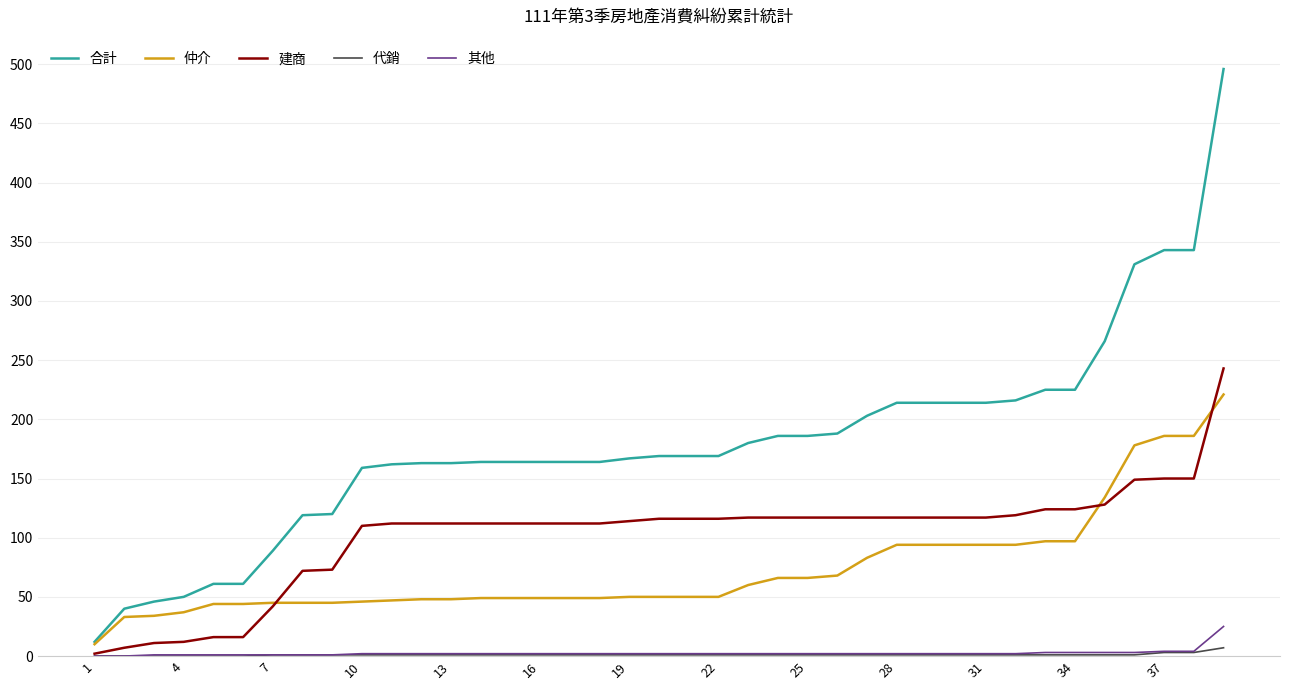

Which series has the largest total across all categories?

合計